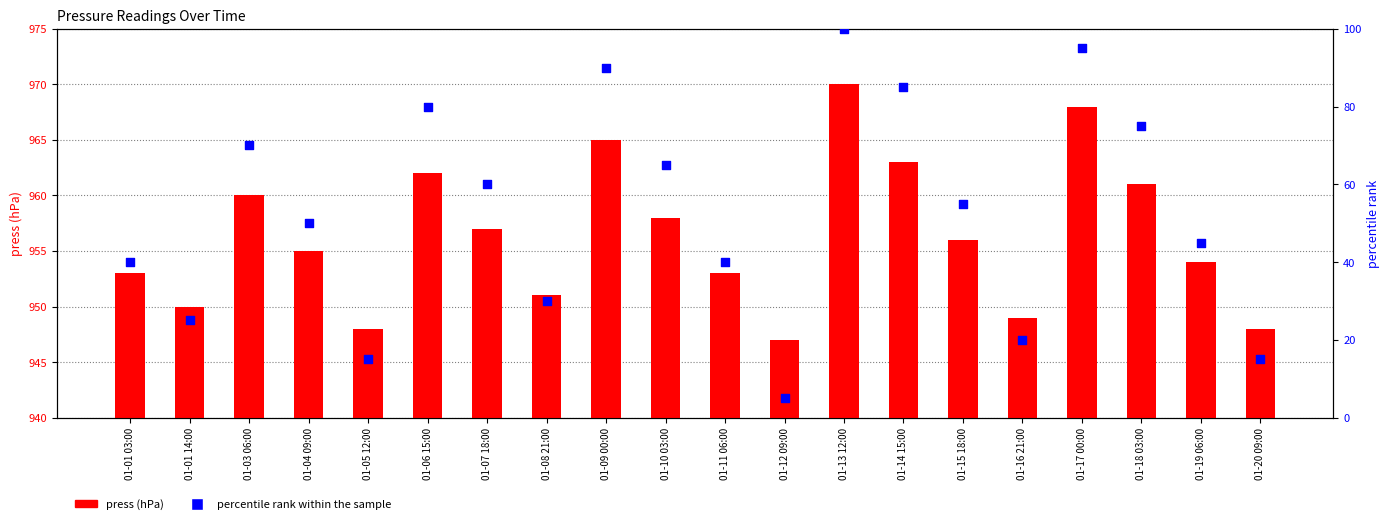

What is the total value across all series at 01-03 06:00?

1030